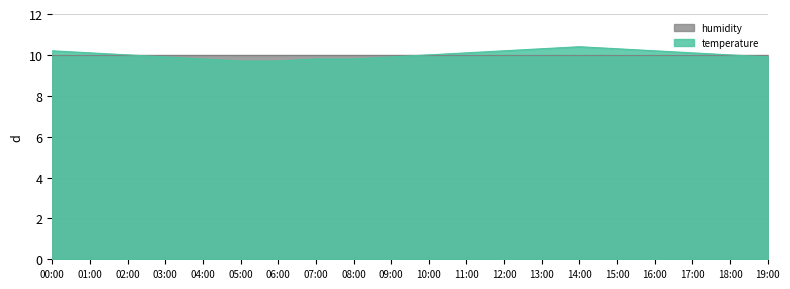

At which label is the value closest to 10?

02:00